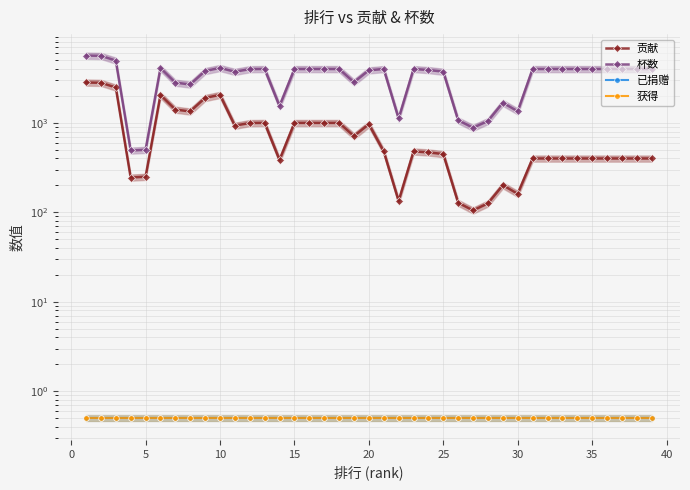

Is it true that 已捐赠 equals 0.5 at 15?

True